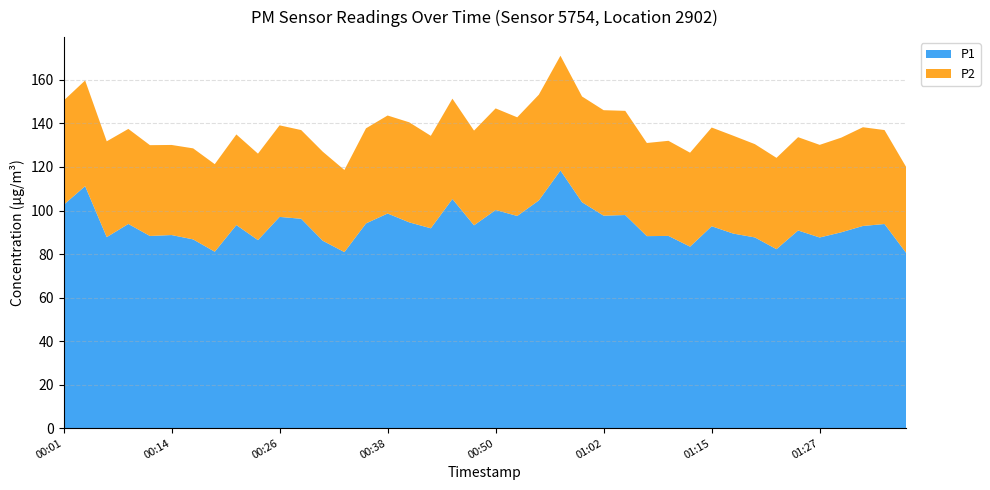

Reading left to right, extract all data points from this chart.

P1: 102.6	111.2	87.8	93.8	88.3	88.7	86.7	81.1	93.3	86.4	97.1	96.2	86.1	80.9	94.1	98.6	94.6	91.8	105.3	93.2	100.2	97.5	104.6	118.4	103.8	97.6	97.9	88.2	88.3	83.4	92.8	89.4	87.6	82.2	90.8	87.6	90.0	92.9	93.8	80.5
P2: 47.9	48.6	44.0	43.7	41.7	41.4	41.8	40.2	41.6	39.7	42.1	40.8	40.9	37.7	43.7	45.0	46.0	42.5	46.1	43.5	46.7	45.3	48.6	52.7	48.6	48.5	47.9	42.8	43.7	43.2	45.4	45.0	42.9	42.0	42.9	42.6	43.5	45.4	43.2	39.5